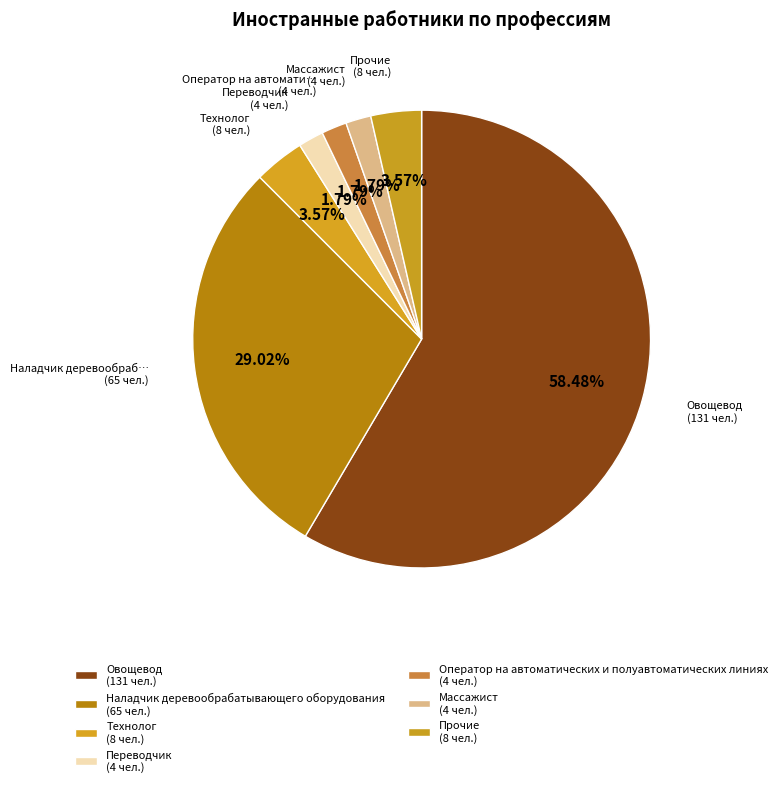

Which slice represents more than half of the pie?

Овощевод